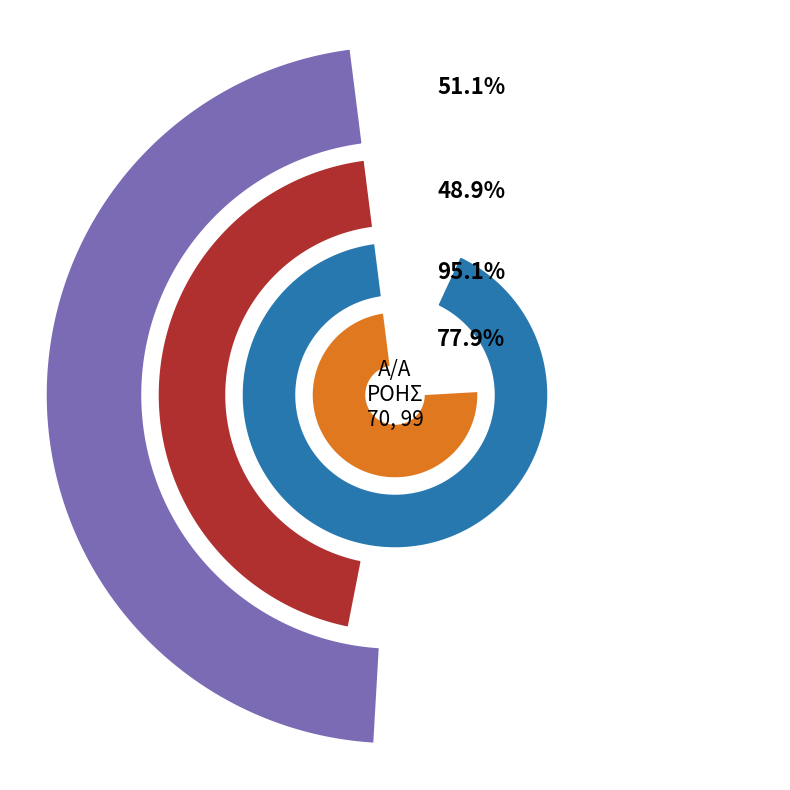

Approximately how many times larger is the value at 70 compared to 99?

1.0